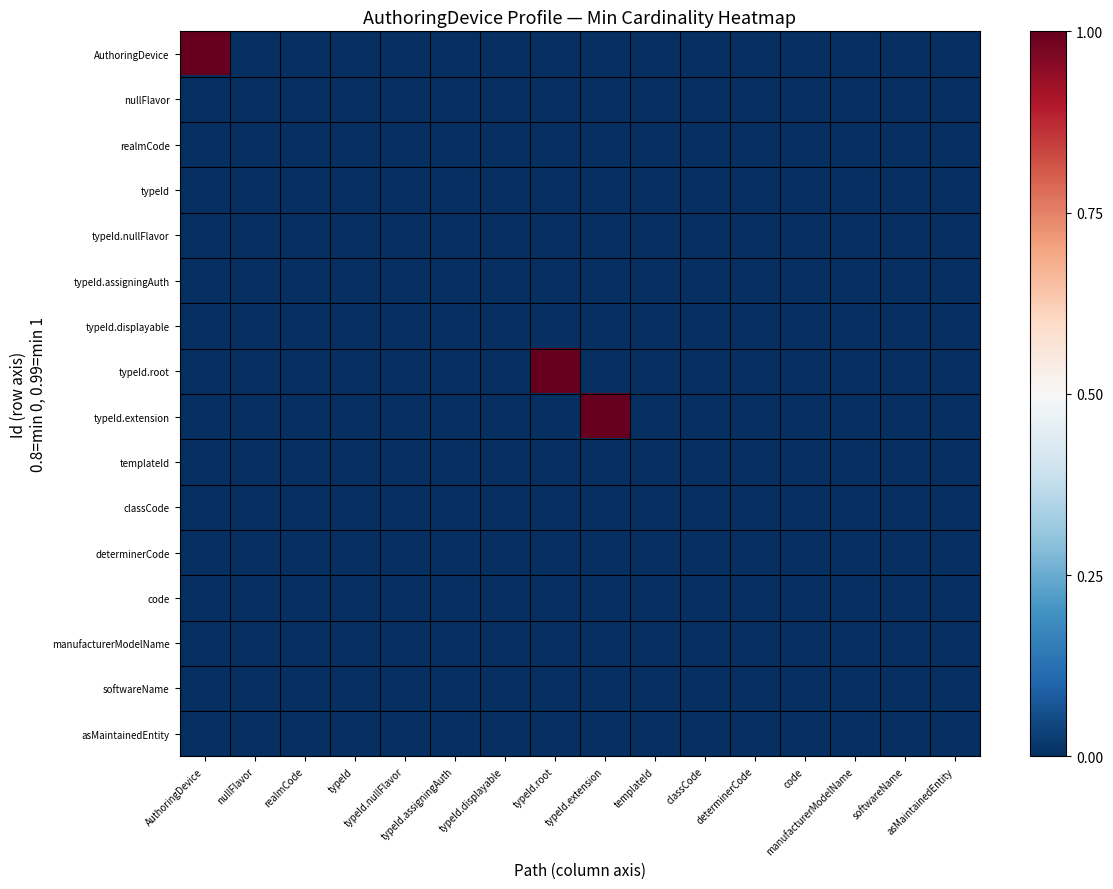

At which category is the sum across all series the highest?

AuthoringDevice